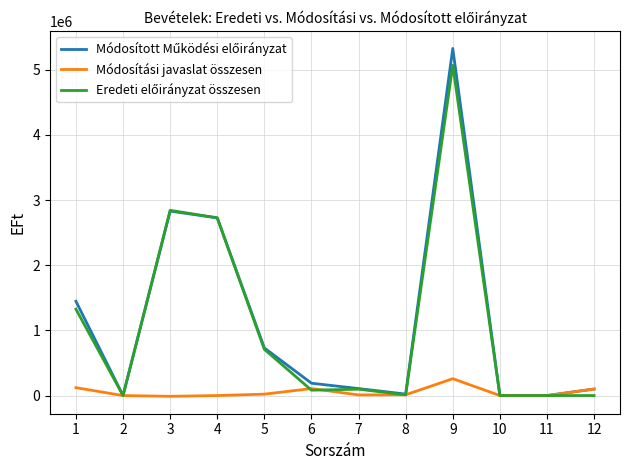

What is the maximum value for Módosítási javaslat összesen?

258776